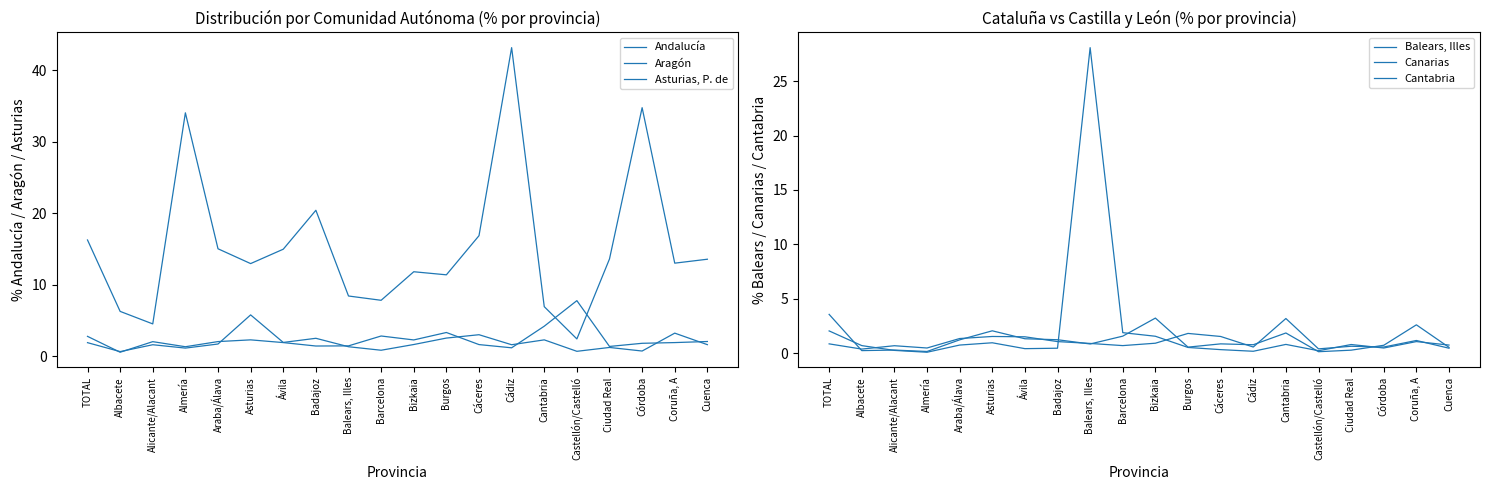

What is the difference between the second highest and second lowest values in the Andalucía series?

30.2